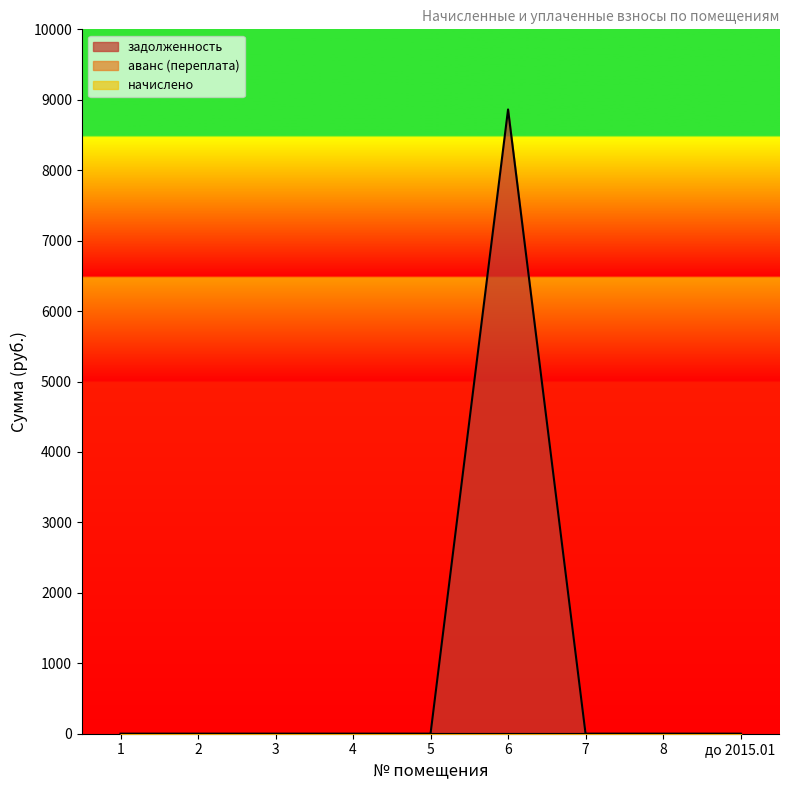

Rank the categories by задолженность value from lowest to highest.

1, 2, 3, 4, 5, 7, 8, до 2015.01, 6